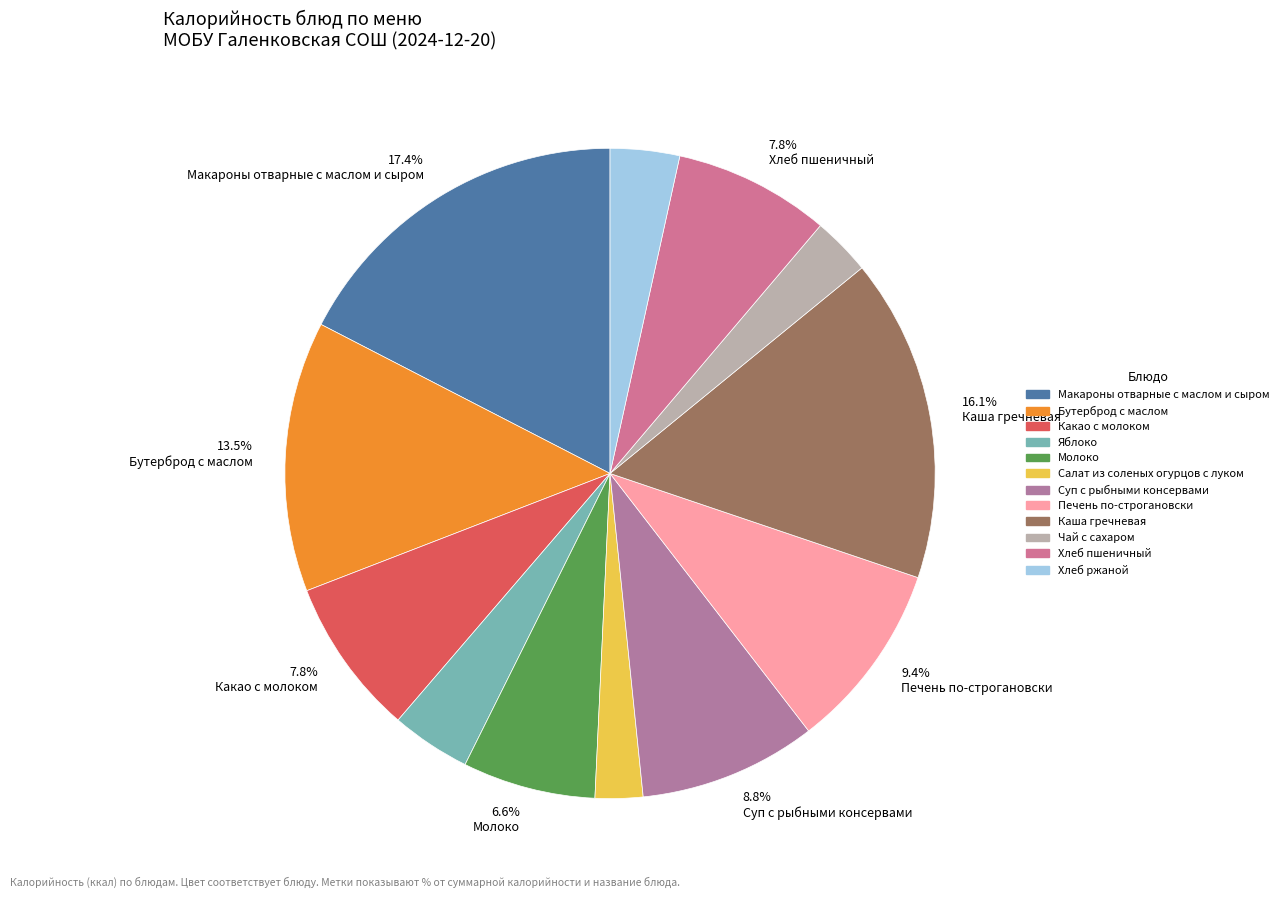

What is the largest slice in the pie chart?

Макароны отварные с маслом и сыром